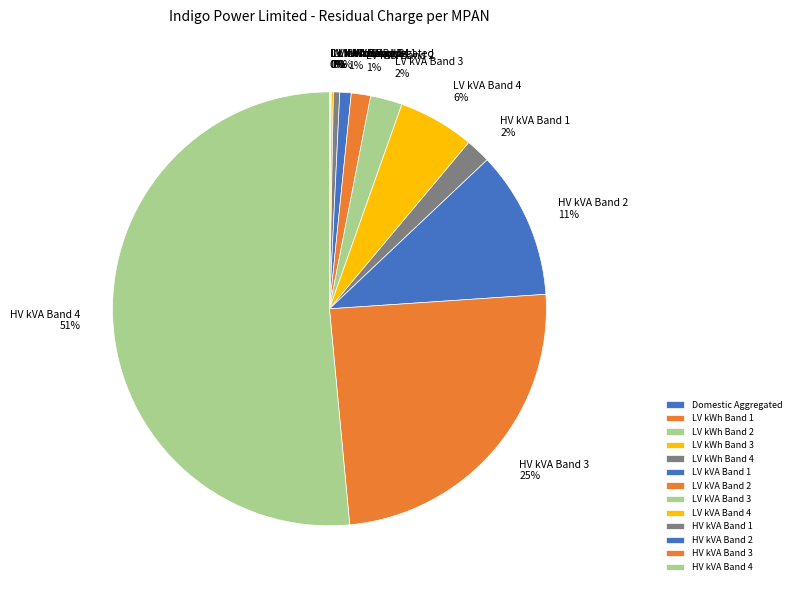

What percentage is the LV kVA Band 2 slice, to the nearest percent?

1%